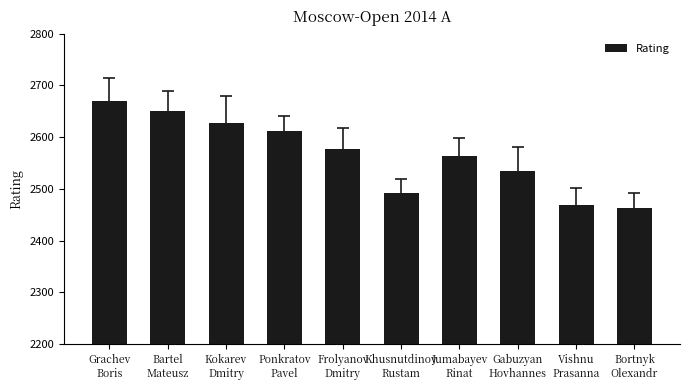

List the labels in order of value, largest first.

Grachev
Boris, Bartel
Mateusz, Kokarev
Dmitry, Ponkratov
Pavel, Frolyanov
Dmitry, Jumabayev
Rinat, Gabuzyan
Hovhannes, Khusnutdinov
Rustam, Vishnu
Prasanna, Bortnyk
Olexandr